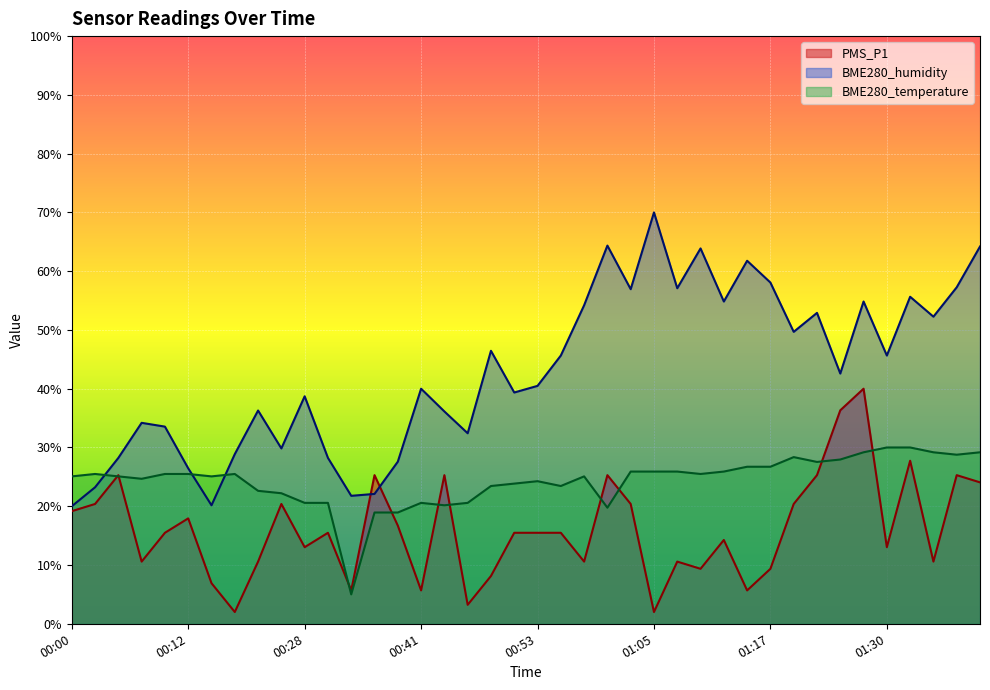

Which series changed the most between 00:00 and 01:20?

BME280_humidity